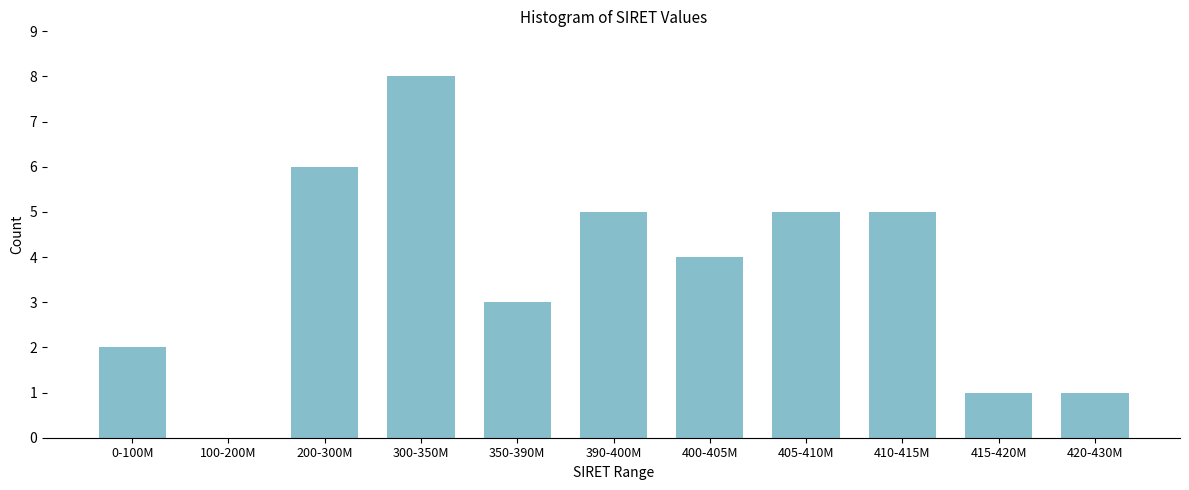

Reading right to left, list all the values displayed in this chart.

420-430M=1	415-420M=1	410-415M=5	405-410M=5	400-405M=4	390-400M=5	350-390M=3	300-350M=8	200-300M=6	100-200M=0	0-100M=2